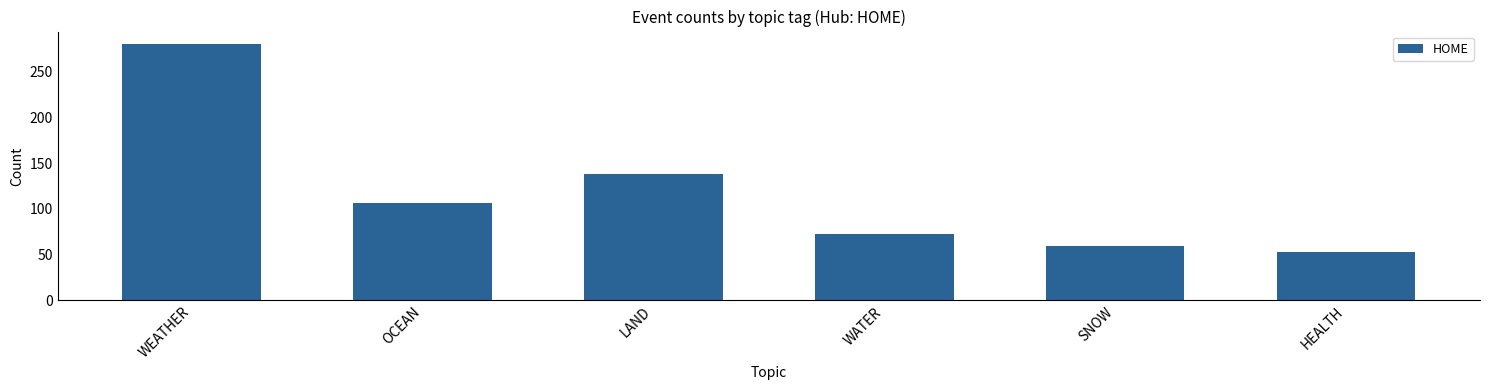

What is the change in value from WEATHER to HEALTH?

-227